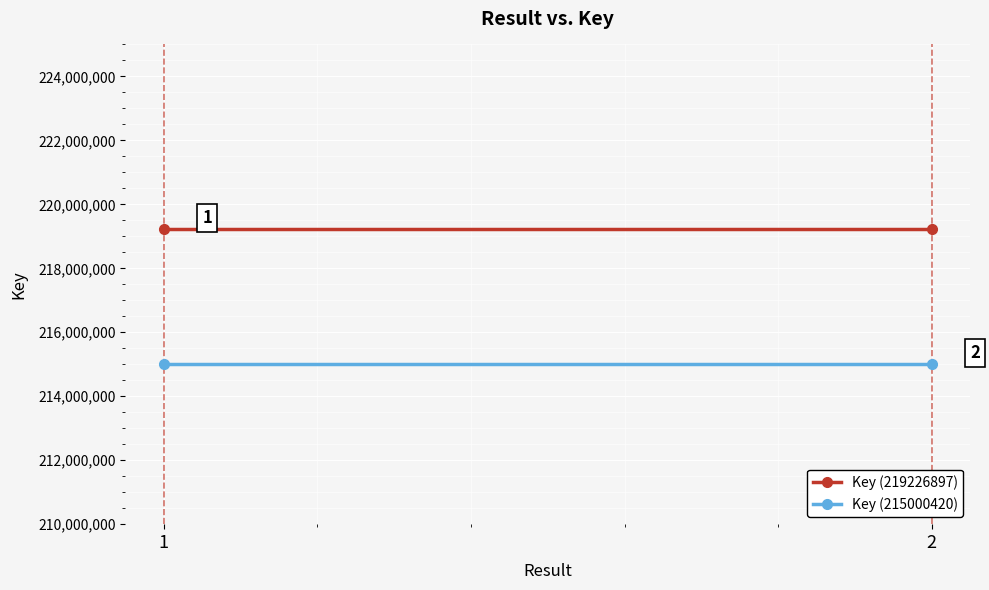

Which series has the widest spread of values?

Key (219226897)